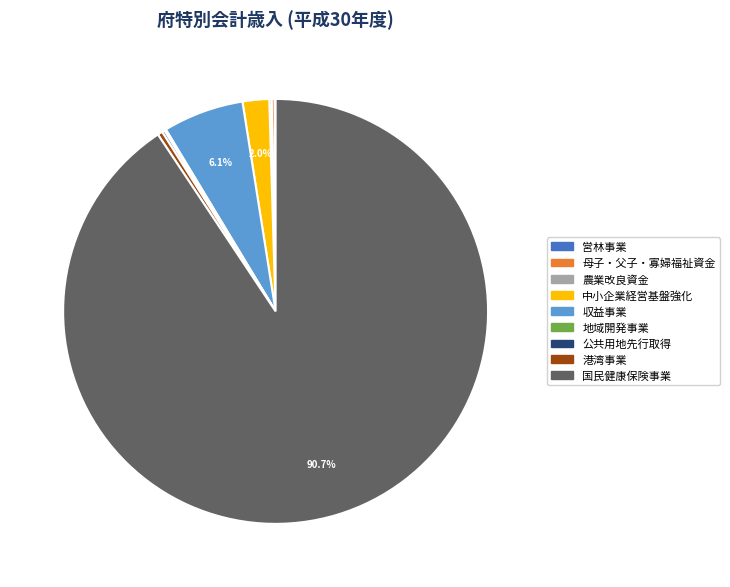

What percentage is NOT represented by 国民健康保険事業?

9.3%